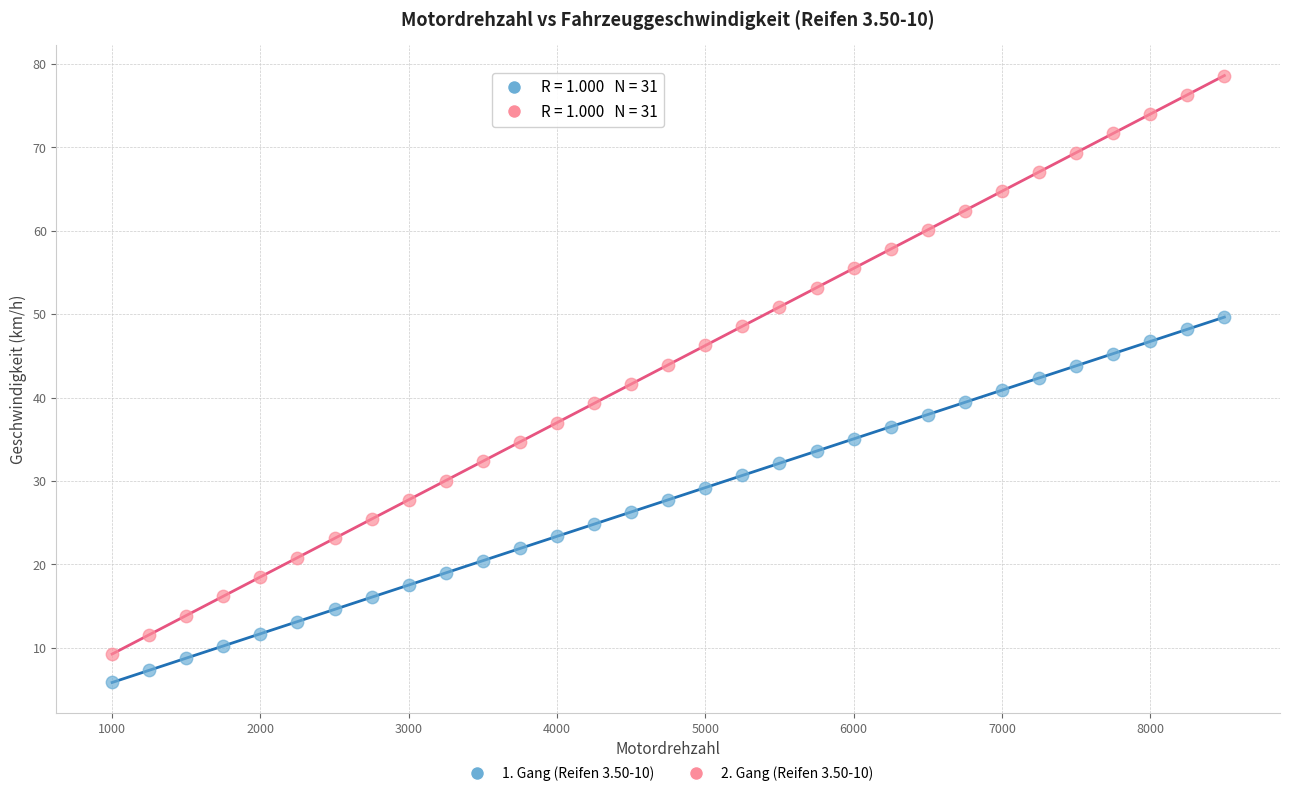

Which series has the widest spread of Y values?

2. Gang (Reifen 3.50-10)